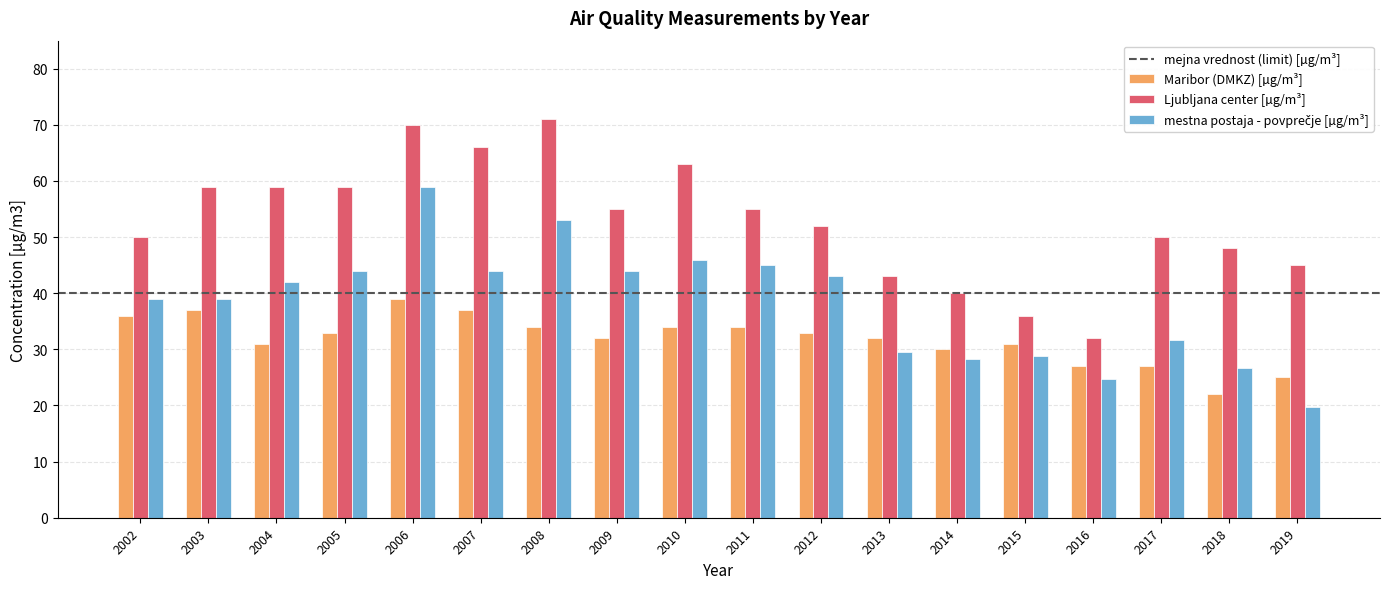

The Maribor (DMKZ) [µg/m³] series shows 7.3 at 2011. True or false?

False